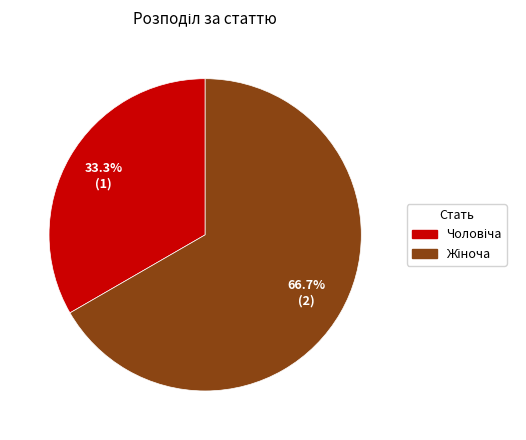

Is there any slice that represents more than half of the pie?

Yes